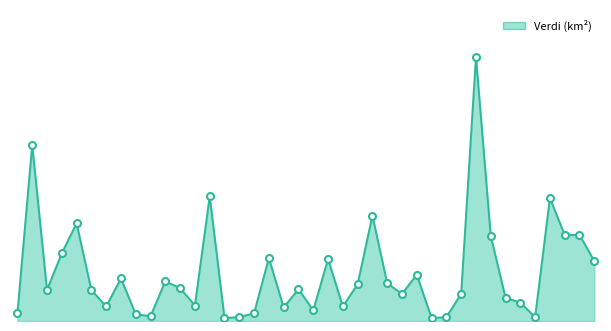

What is the average value?

0.5